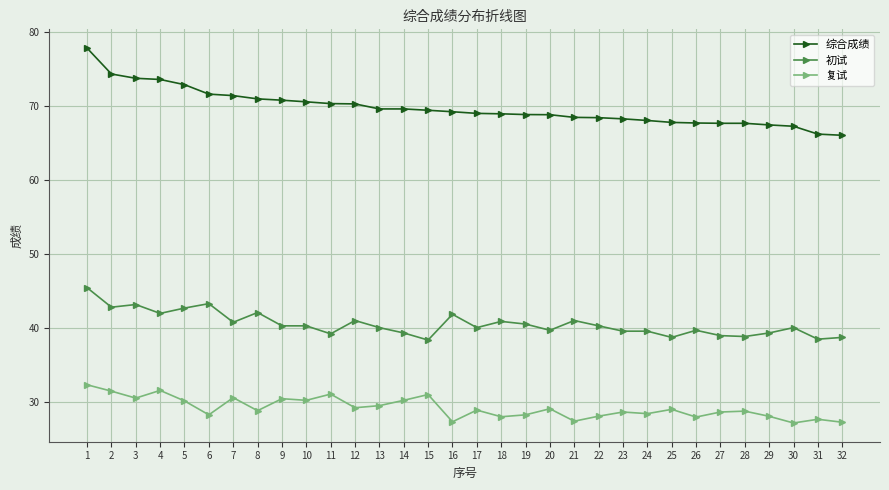

How many lines are shown in the chart?

3